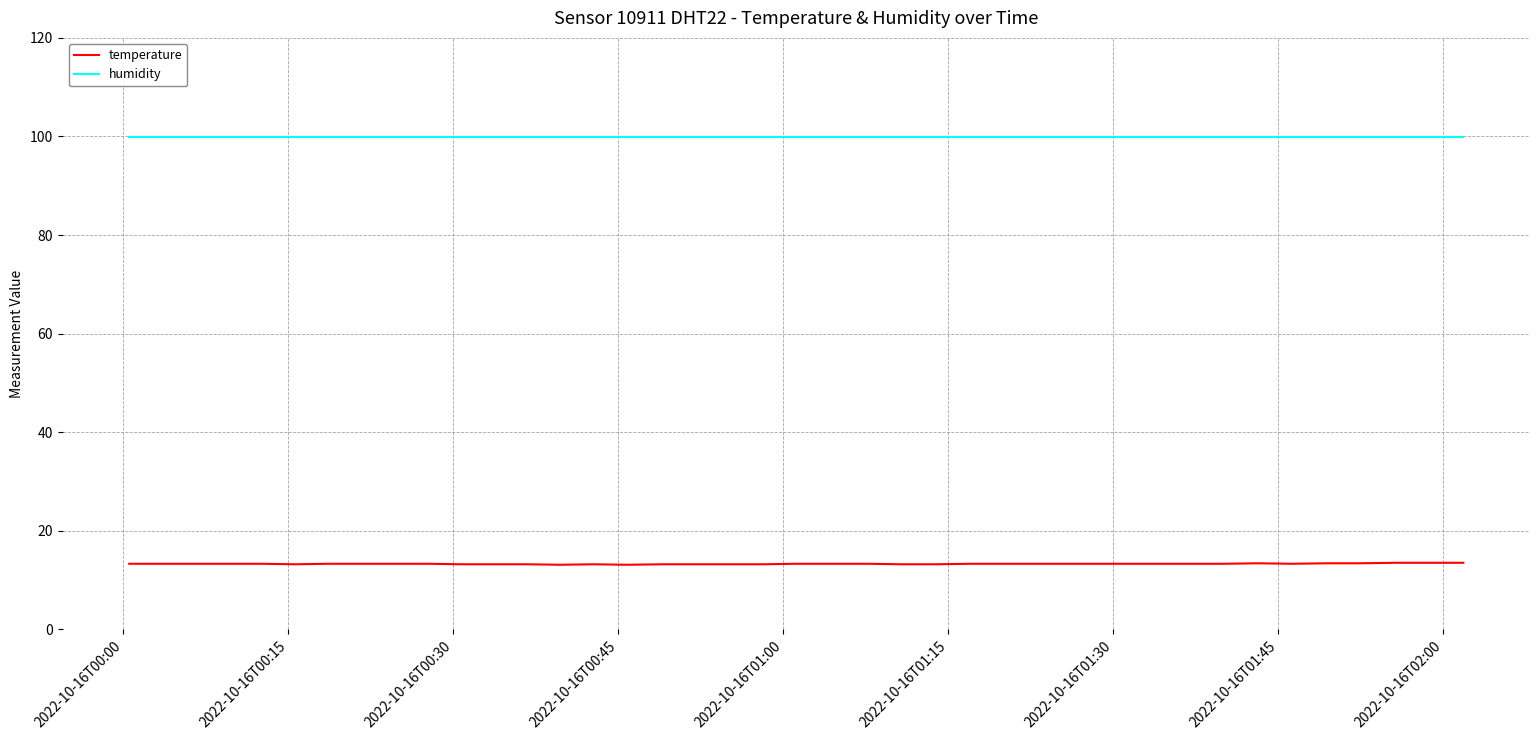

What is the maximum value for humidity?

99.9